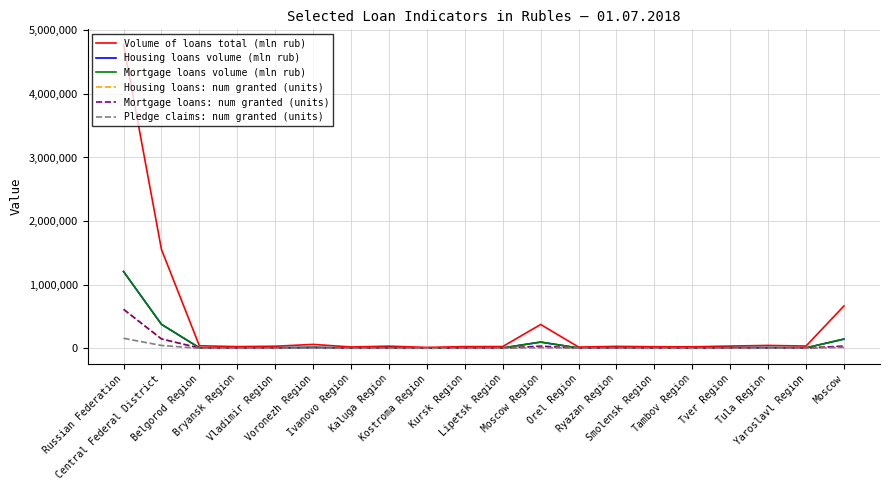

Where is Pledge claims: num granted (units) nearest to the value 79230?

Central Federal District